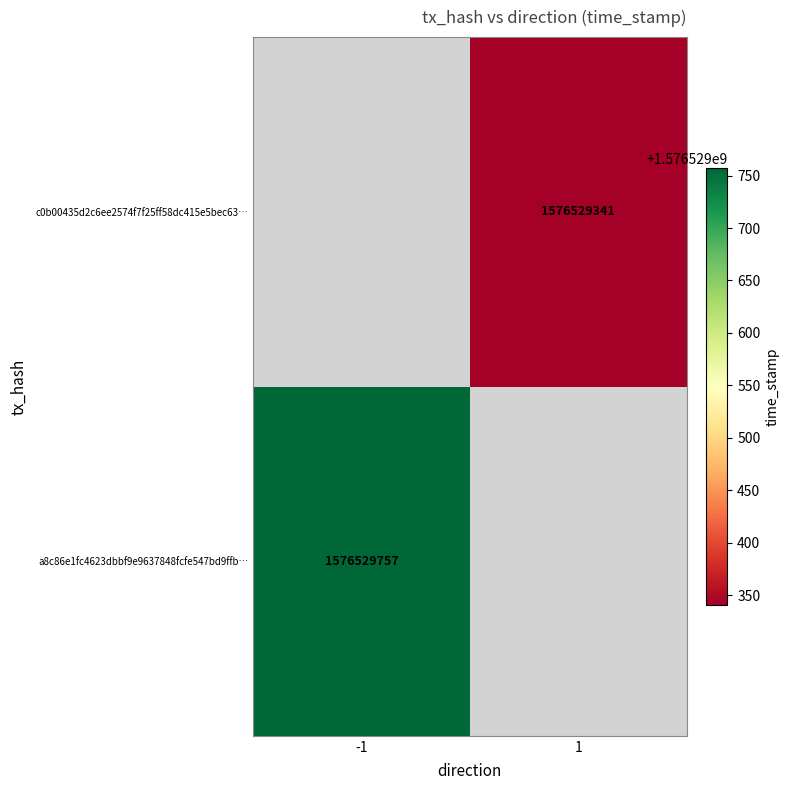

Is the value of a8c86e1fc4623dbbf9e9637848fcfe547bd9ffb at 0 greater than the value of c0b00435d2c6ee2574f7f25ff58dc415e5bec63 at 1?

No